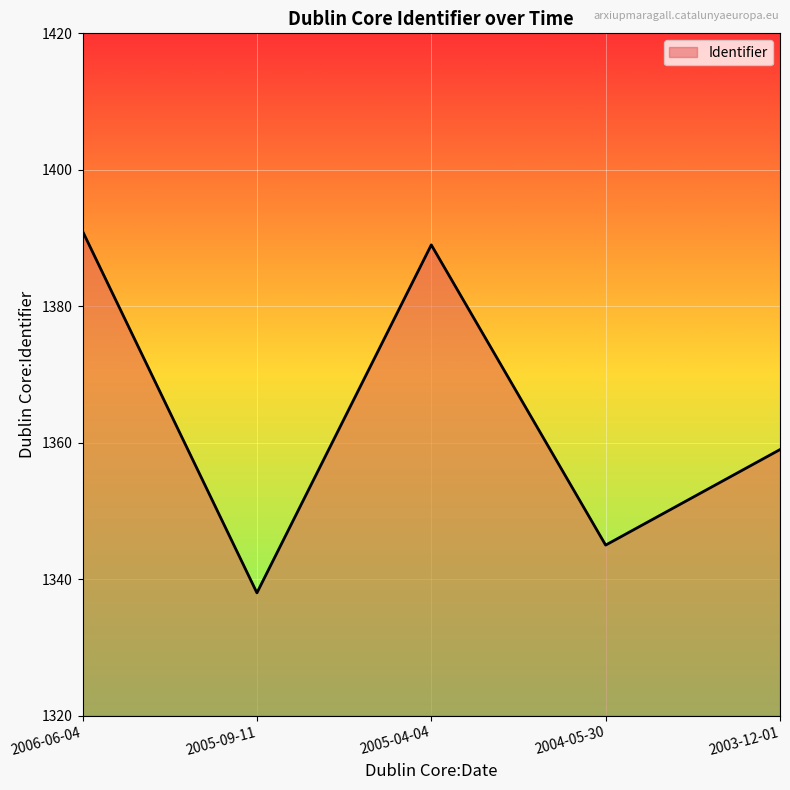

Between 2005-04-04 and 2004-05-30, which is larger?

2005-04-04